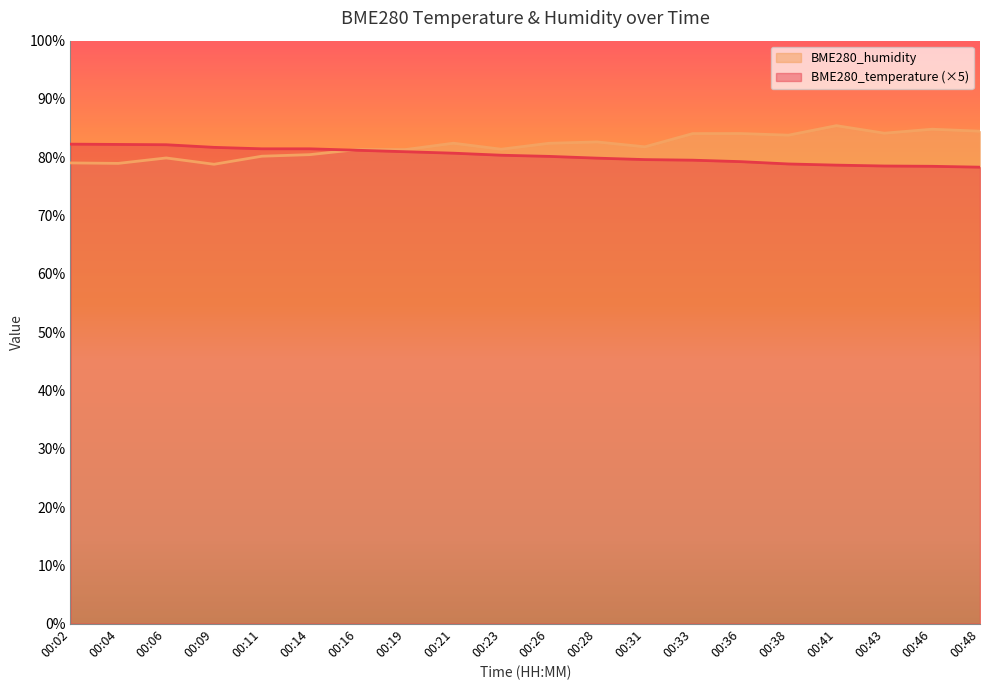

At how many categories does at least one series exceed 84?

6